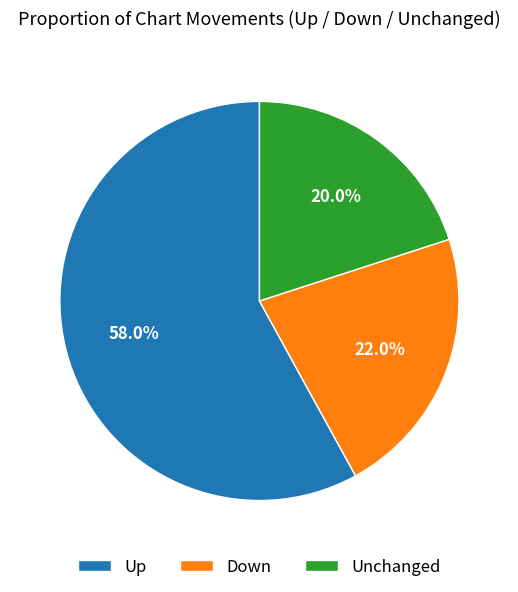

What is the ratio of the value at Up to the value at Down?

2.6